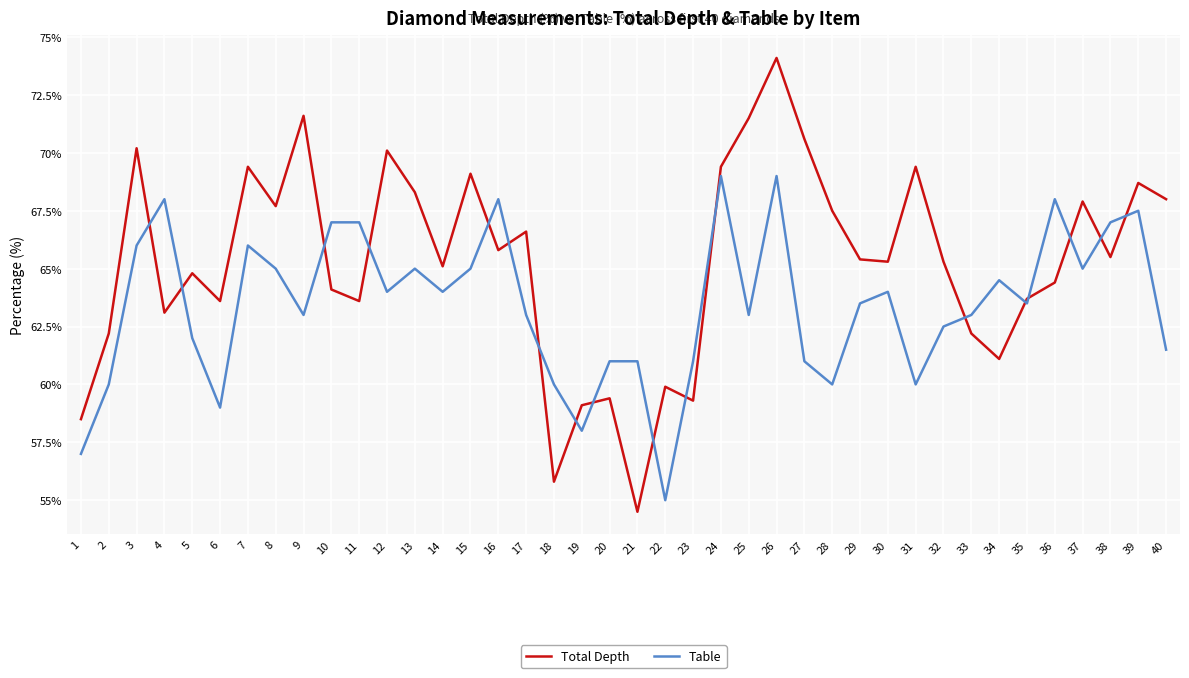

In Total Depth, how many points are lower than both neighbors (excluding endpoints)?

12